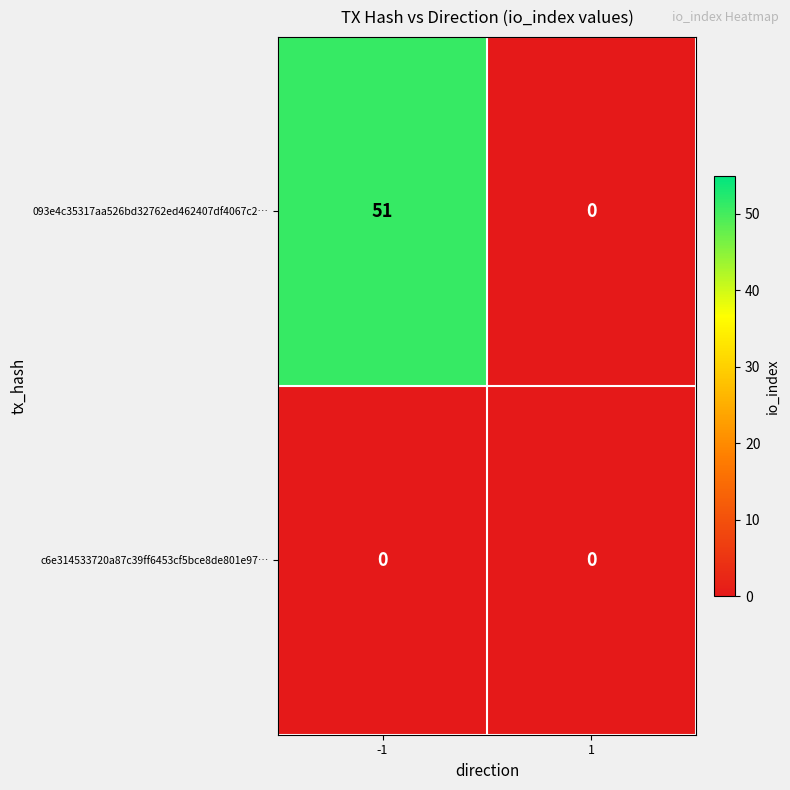

At how many categories does at least one series exceed 29?

1